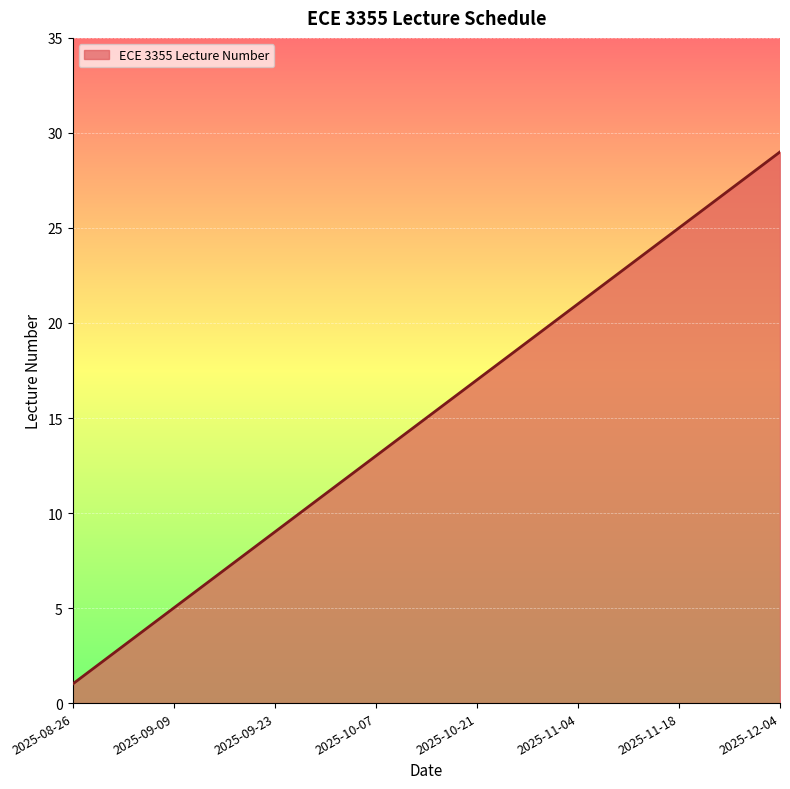

What is the maximum value shown in the chart?

29